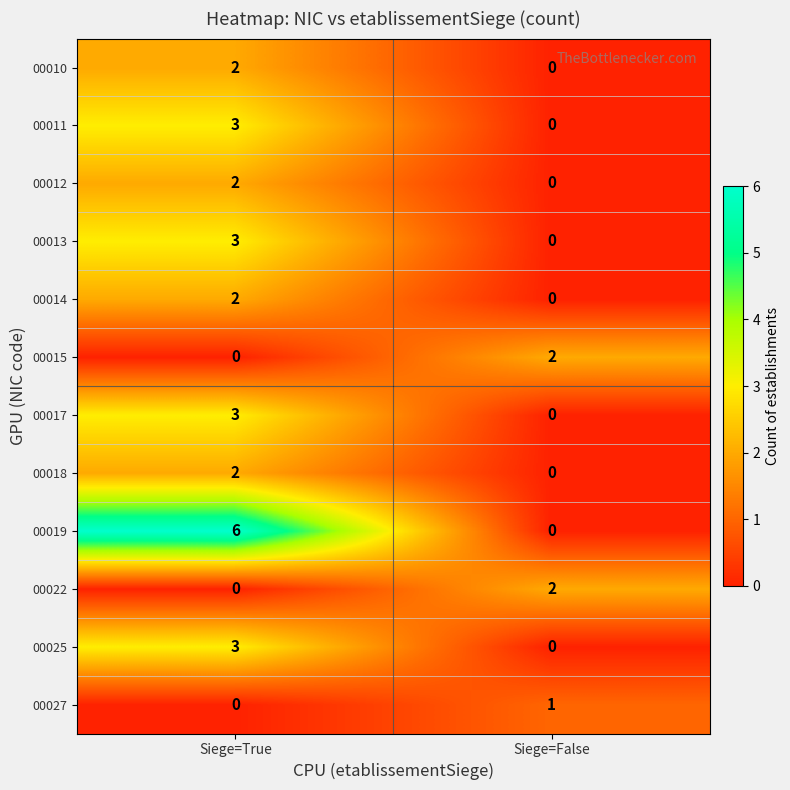

At how many categories does at least one series exceed 3?

1